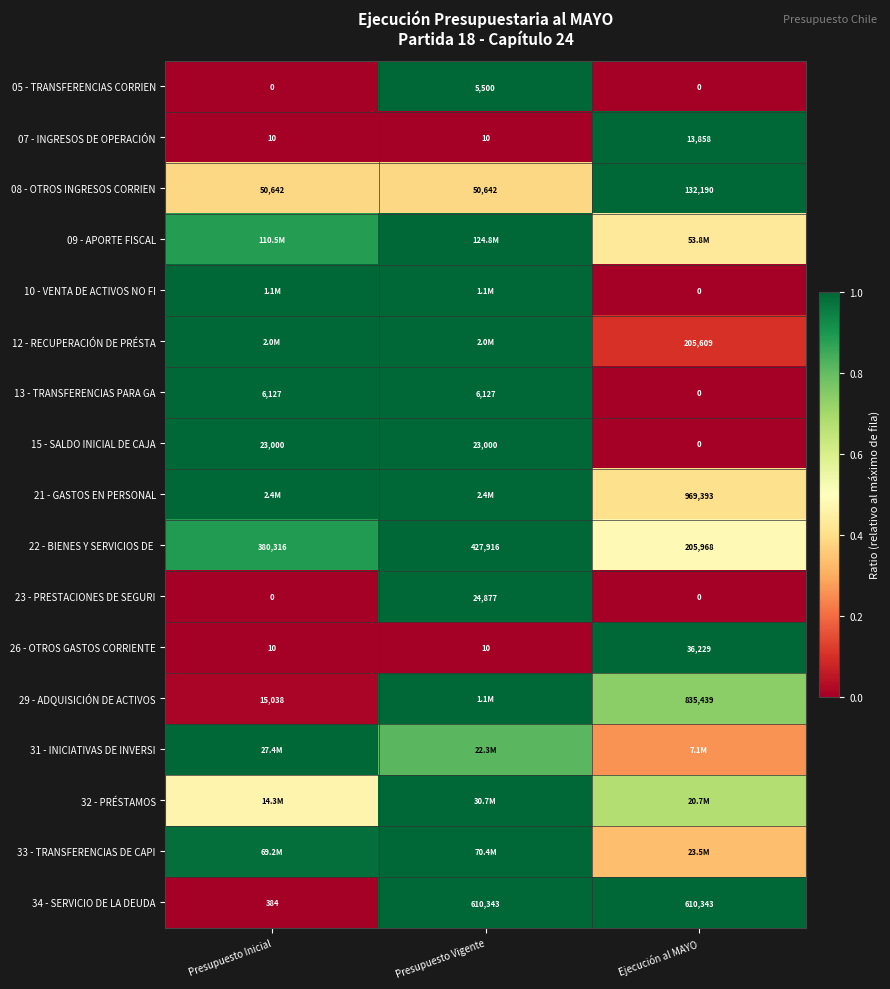

Is the value of 34 - SERVICIO DE LA DEUDA at Ejecución al MAYO greater than the value of 08 - OTROS INGRESOS CORRIEN at Presupuesto Inicial?

Yes